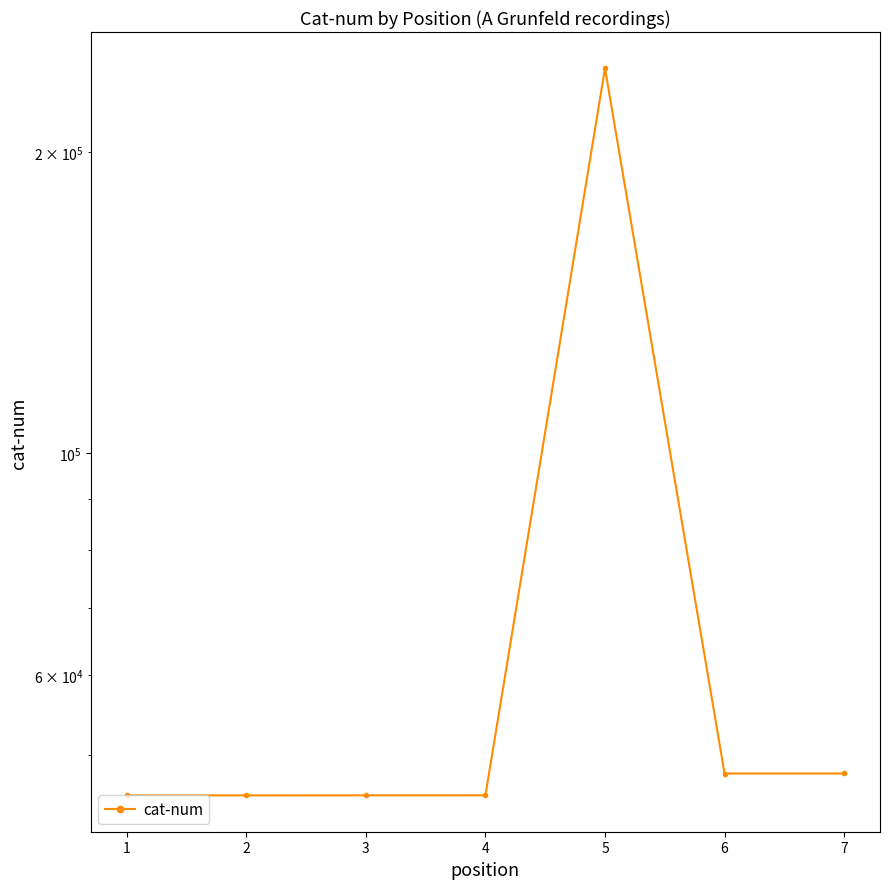

At which category does the chart reach its peak across all series?

5